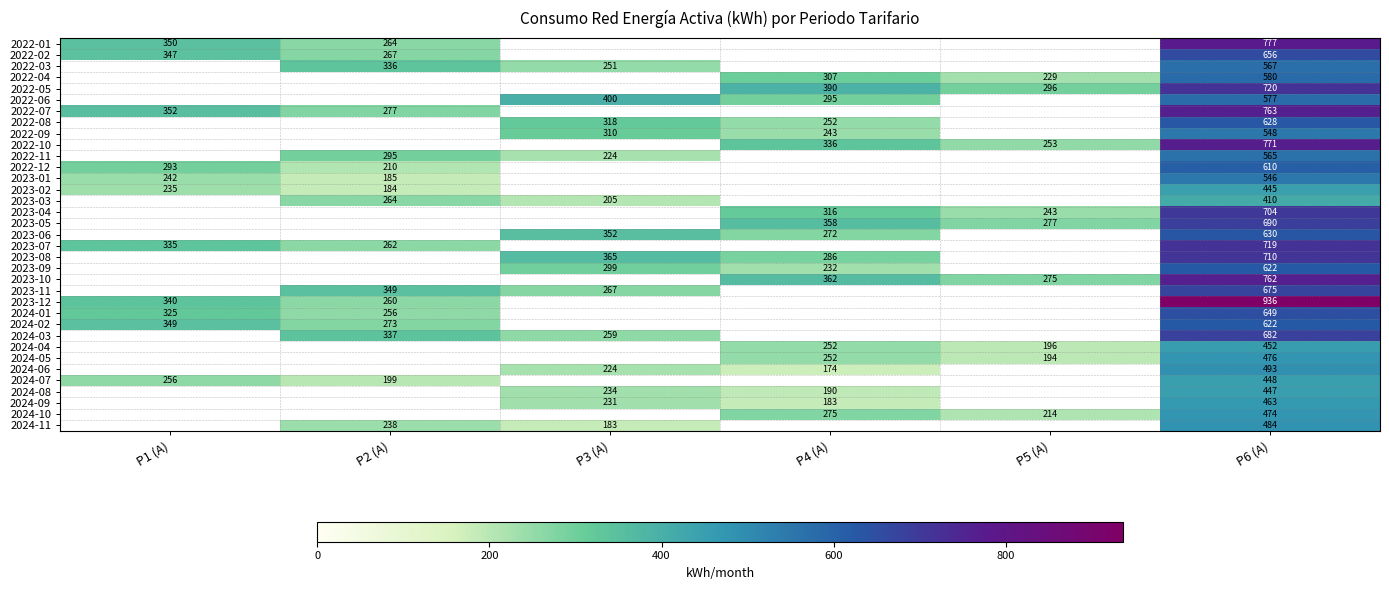

Is it true that 2022-08 equals 98.8 at P3 (A)?

False